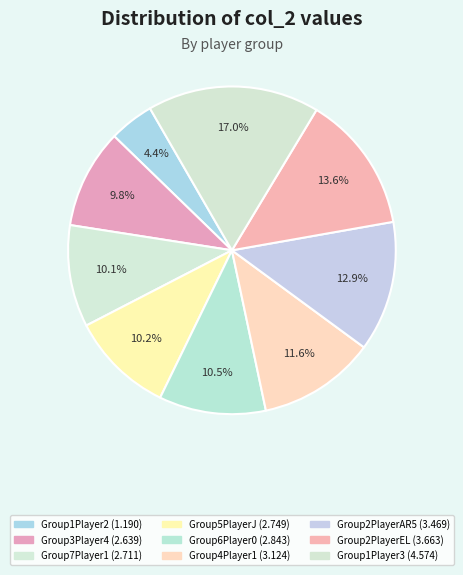

Rank the categories by value from highest to lowest.

Group1Player3, Group2PlayerEL, Group2PlayerAR5, Group4Player1, Group6Player0, Group5PlayerJ, Group7Player1, Group3Player4, Group1Player2